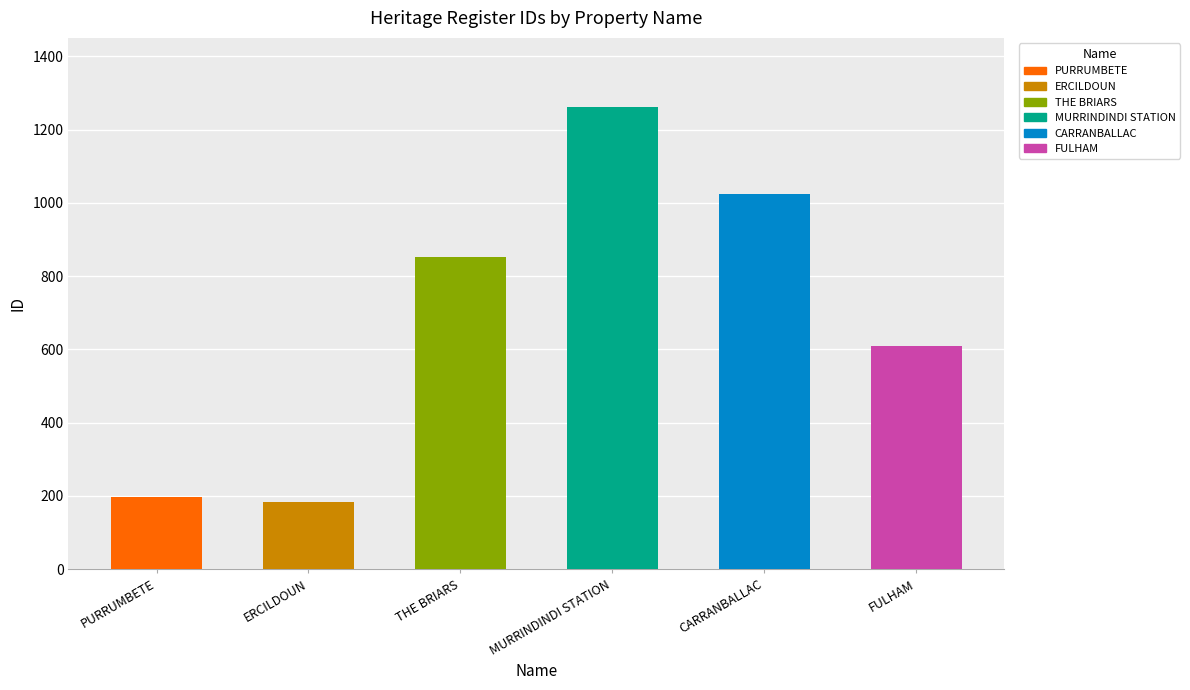

List the labels in order of value, smallest first.

ERCILDOUN, PURRUMBETE, FULHAM, THE BRIARS, CARRANBALLAC, MURRINDINDI STATION